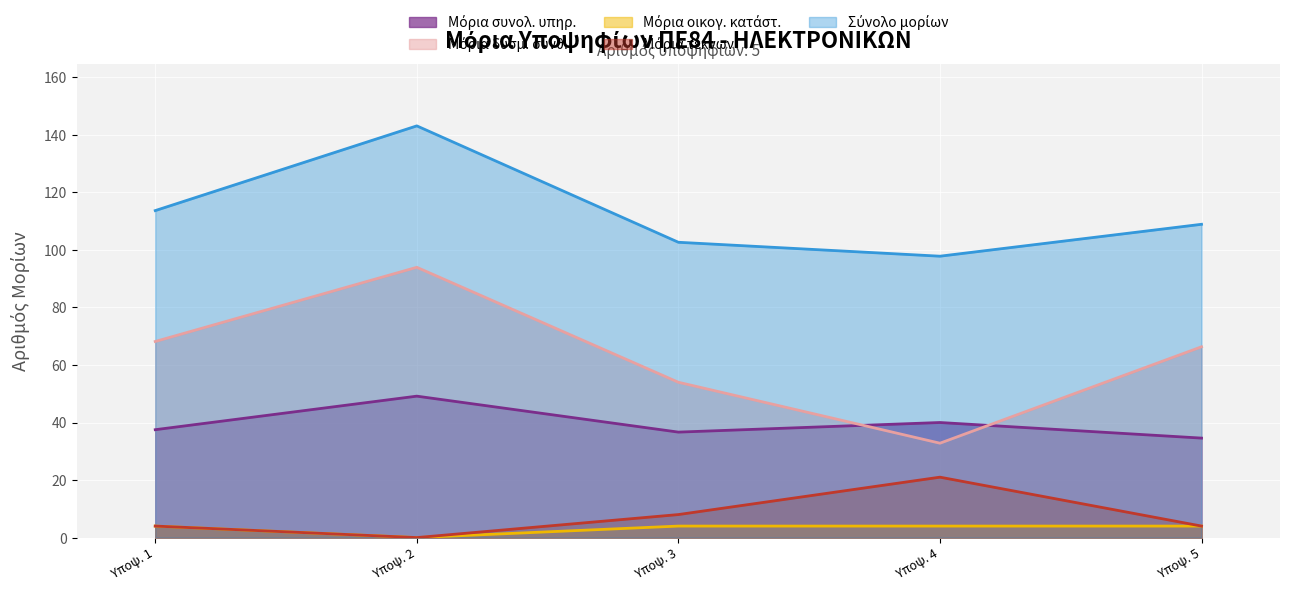

What is the spread (max minus min) of values at Υποψ. 2?

143.1